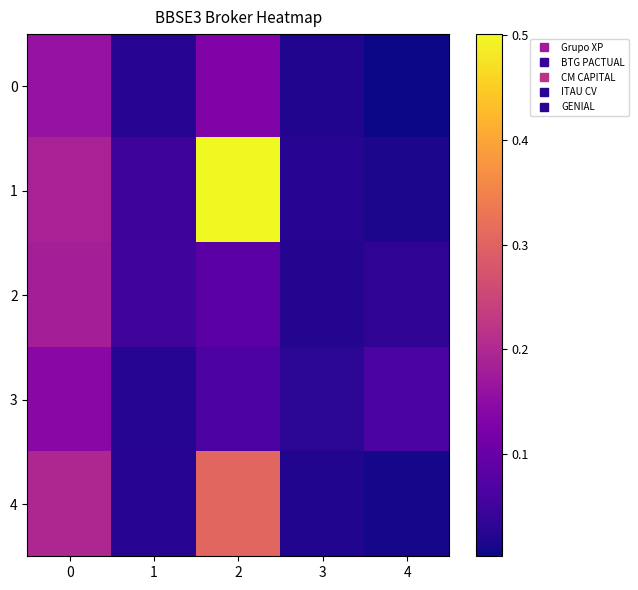

Reading left to right, what are all the values shown in this chart?

0: 0=0.2	1=0.0	2=0.1	3=0.0	4=0.0
1: 0=0.2	1=0.0	2=0.5	3=0.0	4=0.0
2: 0=0.2	1=0.1	2=0.1	3=0.0	4=0.0
3: 0=0.1	1=0.0	2=0.1	3=0.0	4=0.1
4: 0=0.2	1=0.0	2=0.3	3=0.0	4=0.0